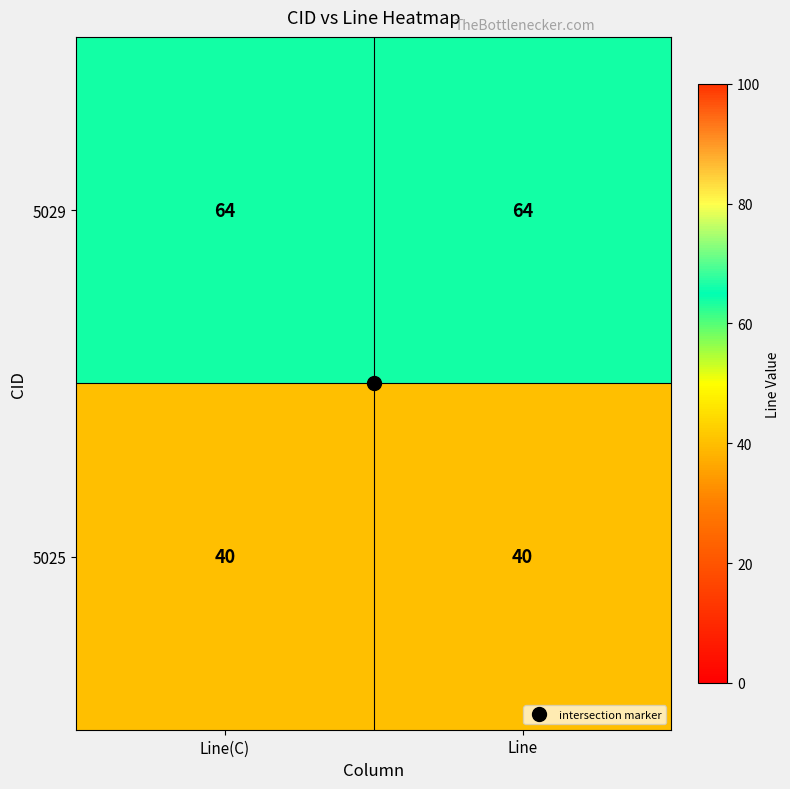

Read the 5029 value at Line(C).

64